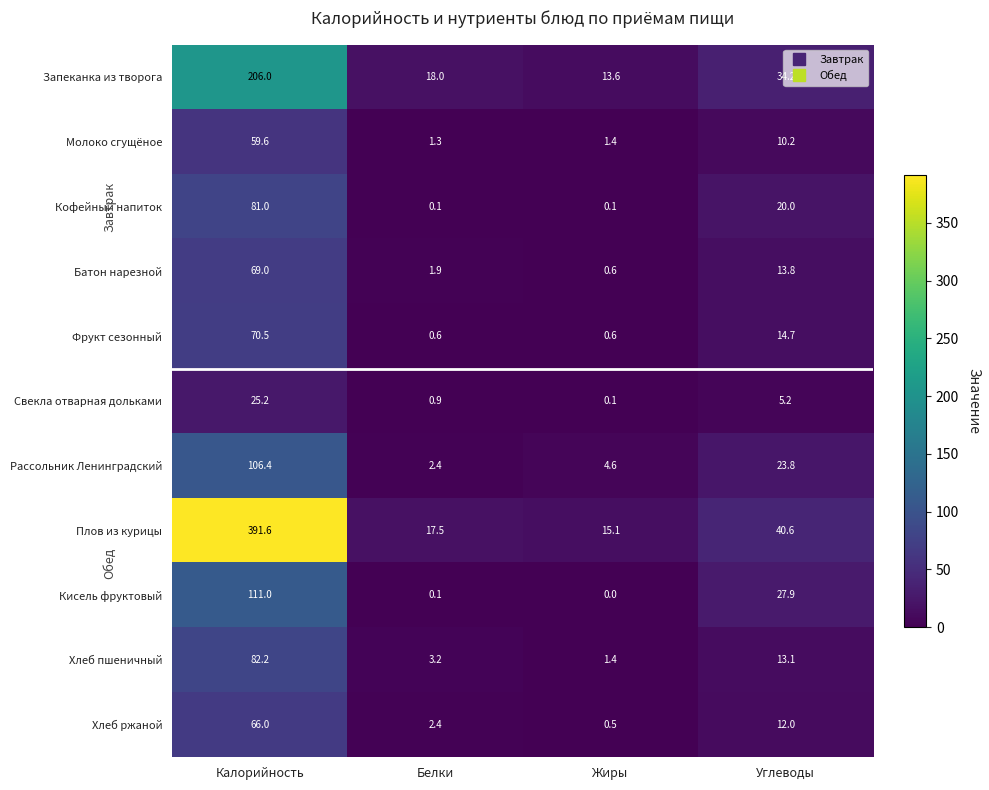

Which series has the largest total across all categories?

Плов из курицы